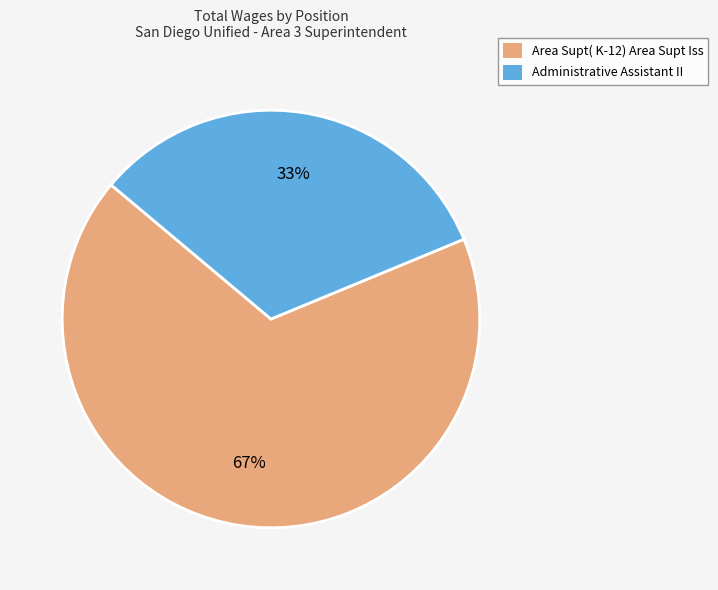

Which slice is the smallest?

Administrative Assistant II